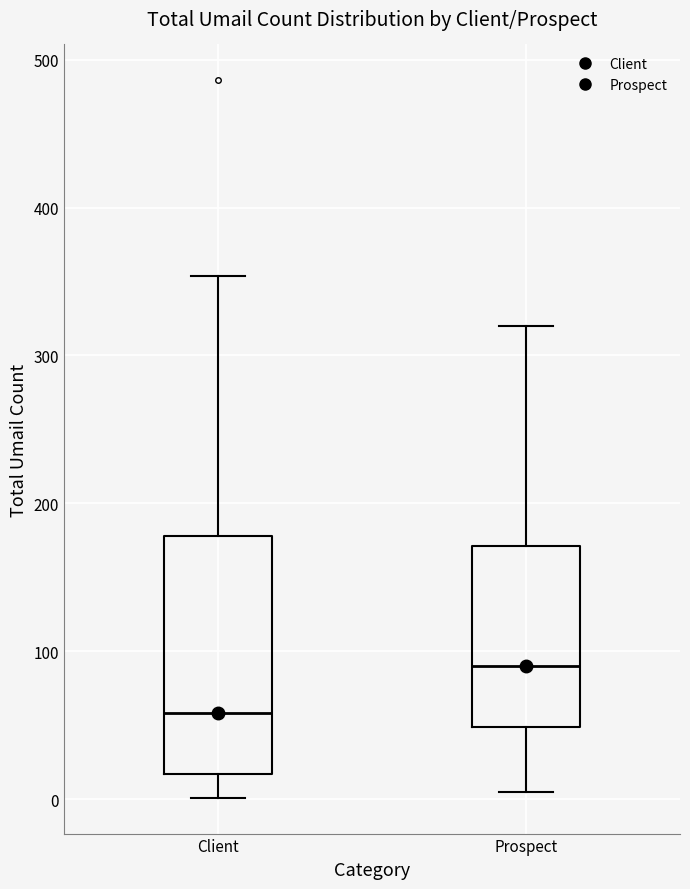

Which box has the lowest median line?

Client